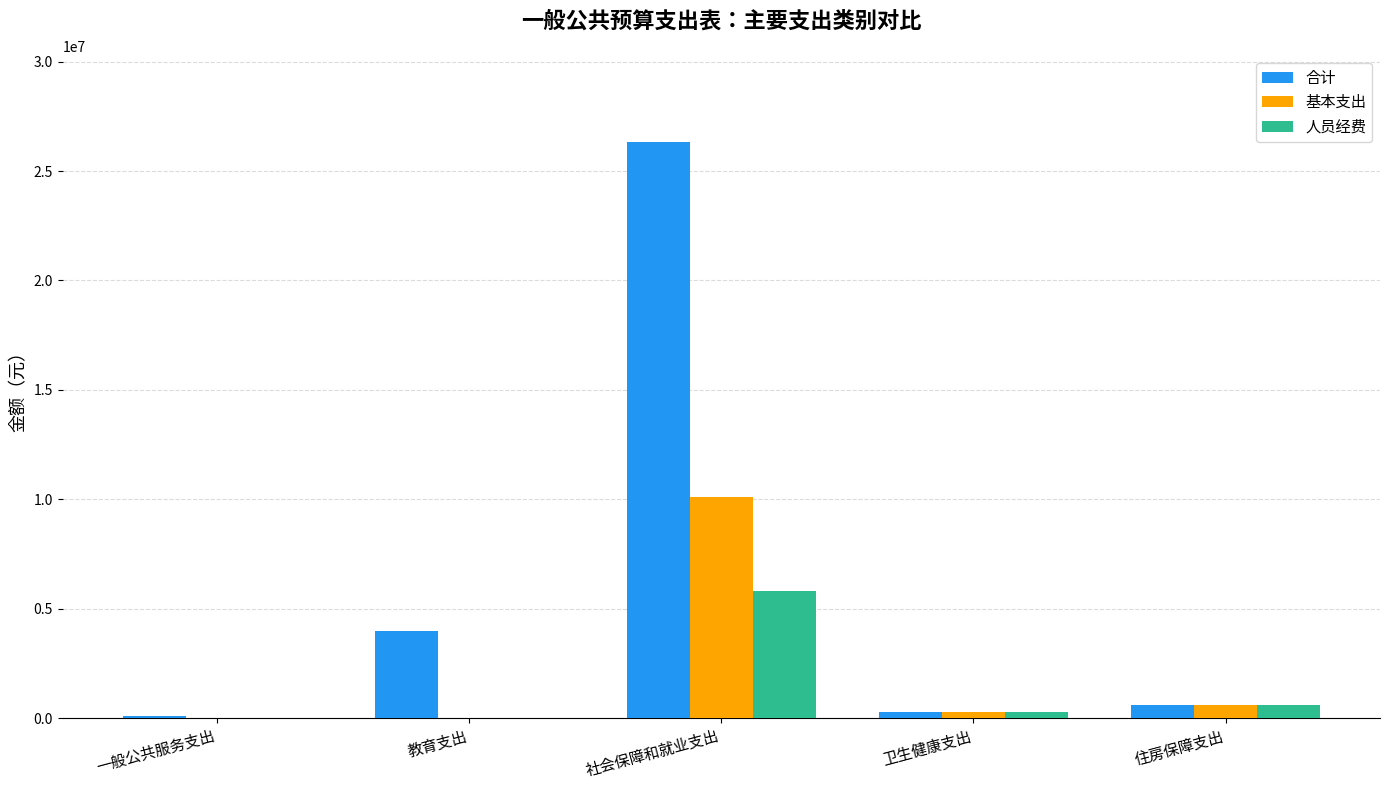

What is the sum of all 基本支出 values?

11013272.2